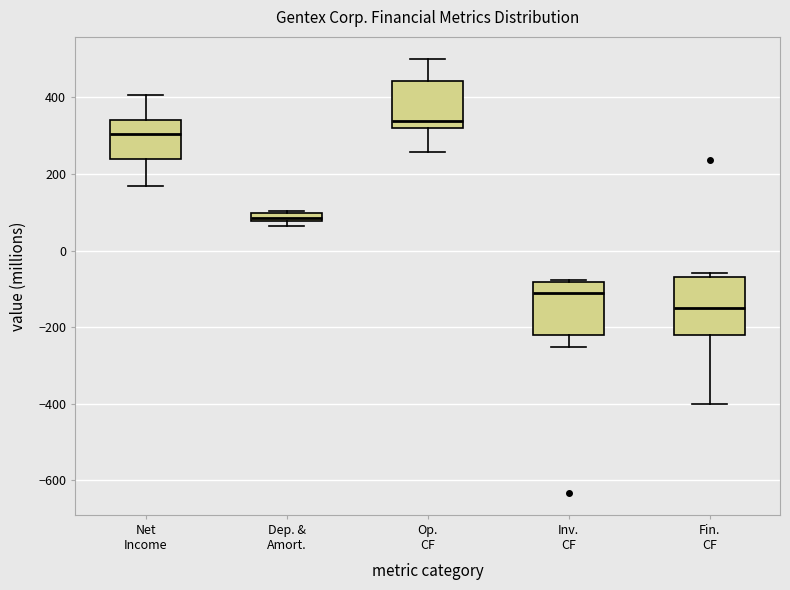

Which box has the highest median line?

Op. CF